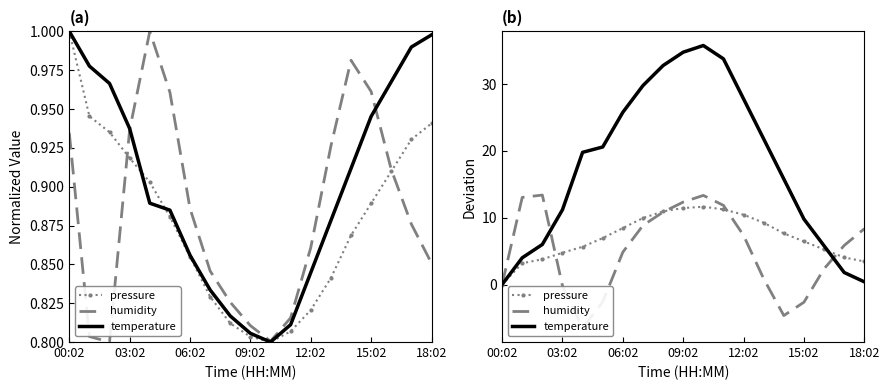

Does the chart display data point markers on the line(s)?

No